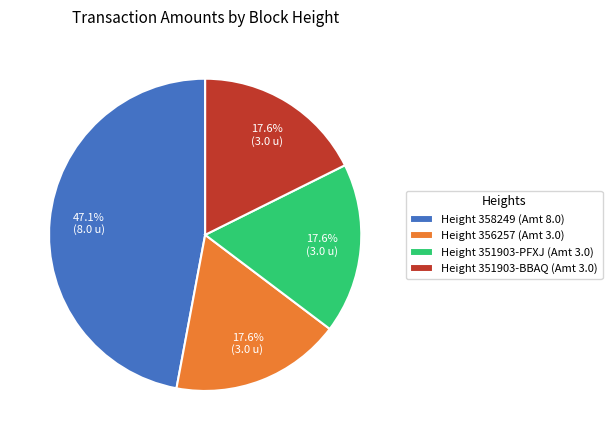

What portion of the pie excludes Height 358249 (Amt 8.0)?

52.9%